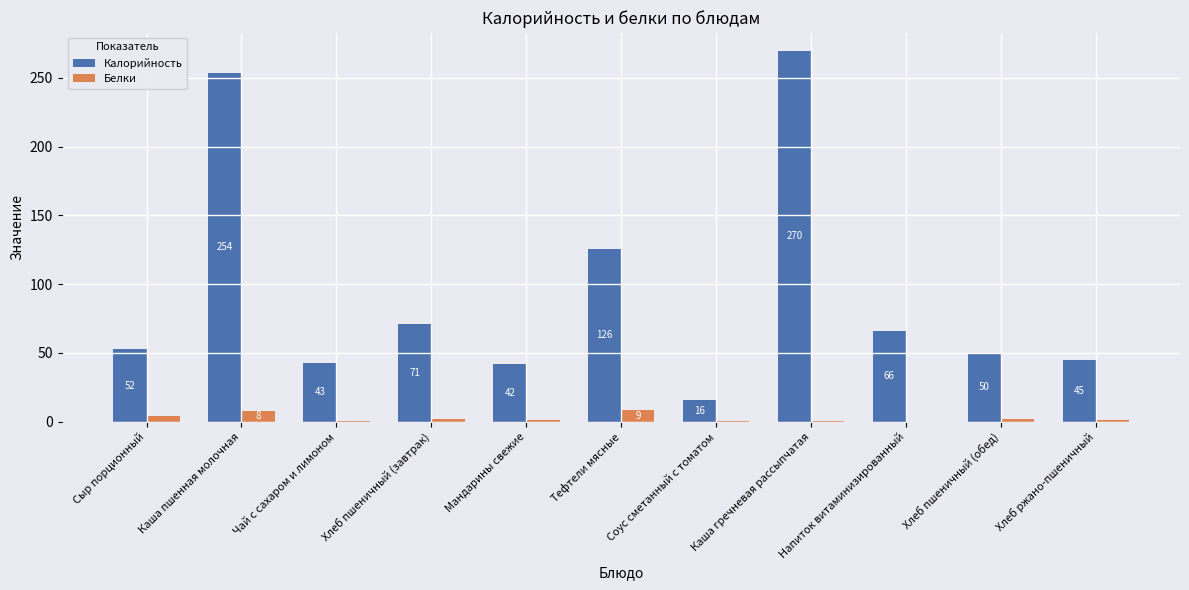

What is the maximum value for Калорийность?

269.8